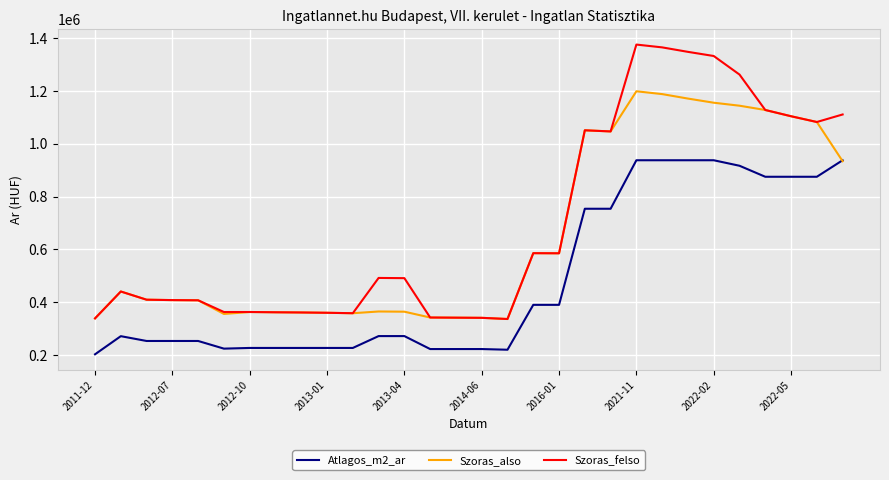

What is the difference between the maximum and second lowest values in the Szoras_also series?

859358